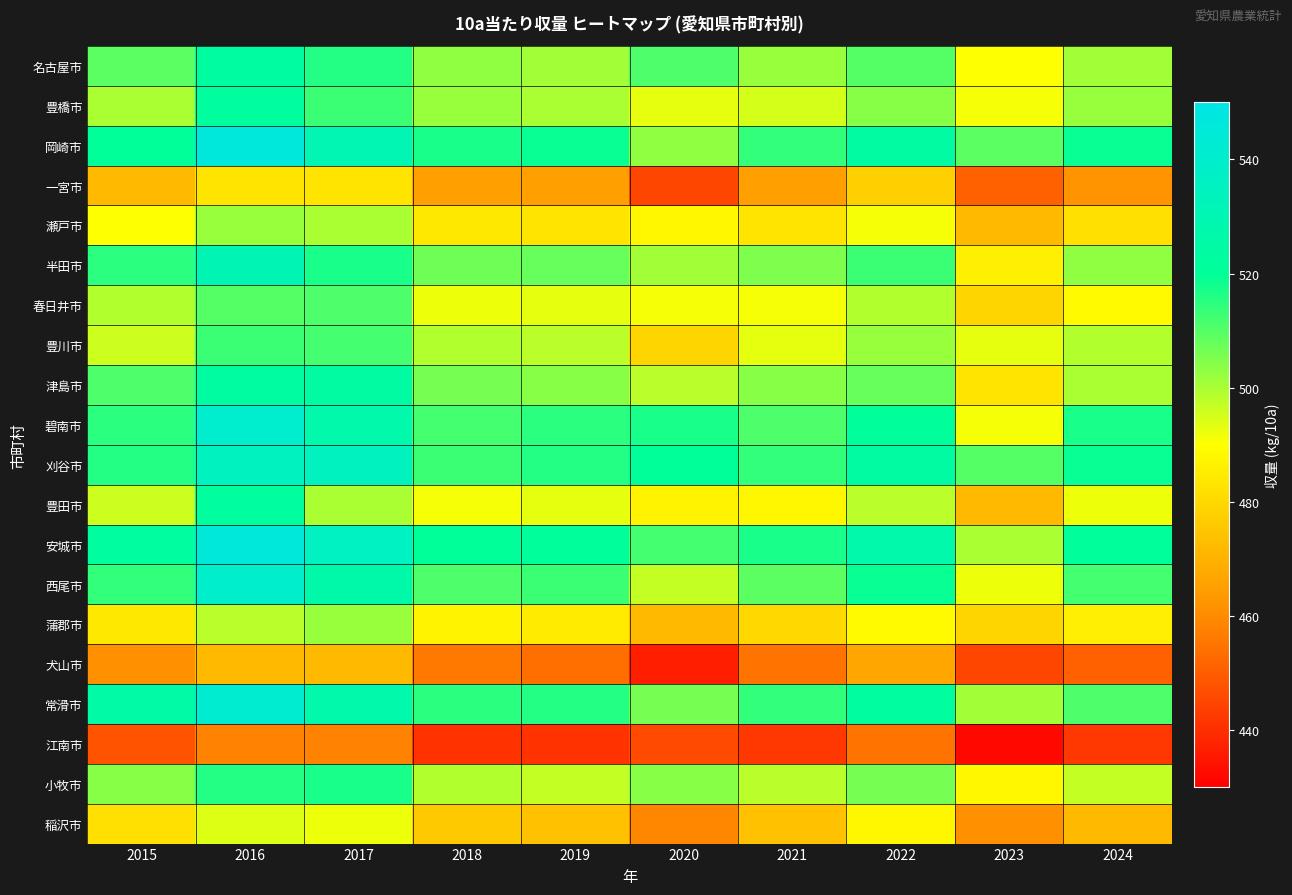

Reading left to right, transcribe all the data shown in this chart.

名古屋市: 2015=509	2016=523	2017=516	2018=503	2019=501	2020=511	2021=502	2022=510	2023=490	2024=501
豊橋市: 2015=500	2016=522	2017=513	2018=502	2019=500	2020=493	2021=495	2022=504	2023=491	2024=502
岡崎市: 2015=520	2016=546	2017=530	2018=517	2019=519	2020=503	2021=514	2022=524	2023=509	2024=519
一宮市: 2015=472	2016=483	2017=483	2018=465	2019=465	2020=445	2021=465	2022=478	2023=451	2024=462
瀬戸市: 2015=490	2016=502	2017=500	2018=484	2019=483	2020=488	2021=483	2022=491	2023=472	2024=482
半田市: 2015=515	2016=531	2017=517	2018=507	2019=508	2020=501	2021=505	2022=513	2023=486	2024=503
春日井市: 2015=499	2016=510	2017=511	2018=492	2019=493	2020=491	2021=491	2022=499	2023=479	2024=489
豊川市: 2015=496	2016=513	2017=512	2018=499	2019=498	2020=479	2021=493	2022=502	2023=493	2024=499
津島市: 2015=511	2016=523	2017=524	2018=506	2019=504	2020=498	2021=504	2022=508	2023=483	2024=500
碧南市: 2015=515	2016=541	2017=527	2018=512	2019=515	2020=517	2021=511	2022=521	2023=491	2024=517
刈谷市: 2015=516	2016=535	2017=535	2018=513	2019=516	2020=520	2021=514	2022=524	2023=510	2024=519
豊田市: 2015=496	2016=522	2017=500	2018=491	2019=493	2020=487	2021=488	2022=498	2023=472	2024=492
安城市: 2015=522	2016=545	2017=536	2018=520	2019=521	2020=512	2021=517	2022=527	2023=500	2024=521
西尾市: 2015=514	2016=539	2017=526	2018=511	2019=513	2020=497	2021=509	2022=519	2023=492	2024=512
蒲郡市: 2015=484	2016=498	2017=502	2018=487	2019=485	2020=472	2021=480	2022=489	2023=479	2024=486
犬山市: 2015=461	2016=472	2017=472	2018=456	2019=454	2020=437	2021=455	2022=467	2023=445	2024=451
常滑市: 2015=525	2016=542	2017=527	2018=515	2019=516	2020=506	2021=514	2022=522	2023=501	2024=511
江南市: 2015=448	2016=458	2017=458	2018=441	2019=441	2020=446	2021=442	2022=455	2023=432	2024=442
小牧市: 2015=504	2016=516	2017=517	2018=499	2019=497	2020=504	2021=498	2022=506	2023=488	2024=497
稲沢市: 2015=482	2016=494	2017=492	2018=476	2019=474	2020=459	2021=474	2022=488	2023=461	2024=472